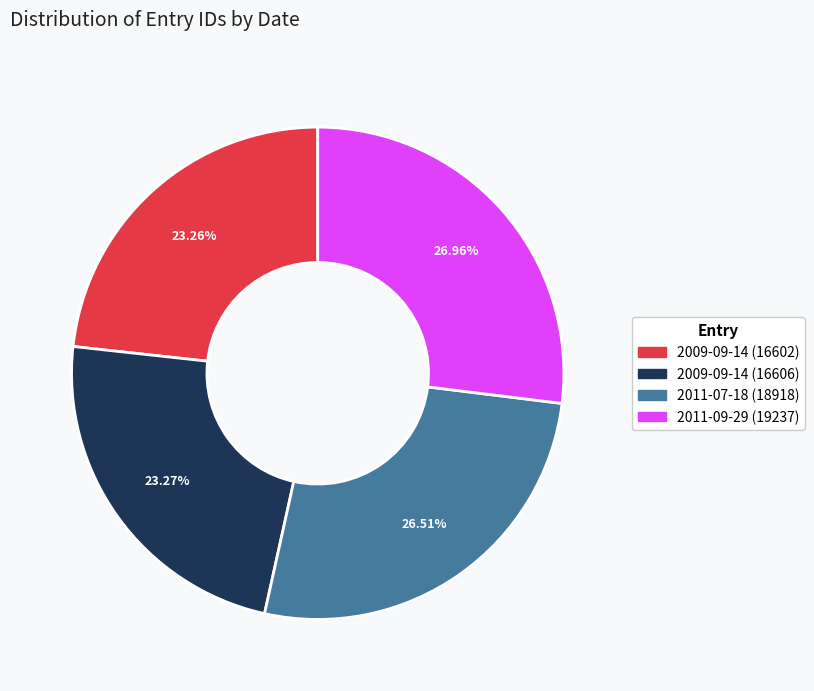

Does 2011-07-18 (18918) account for over 50% of the chart?

No